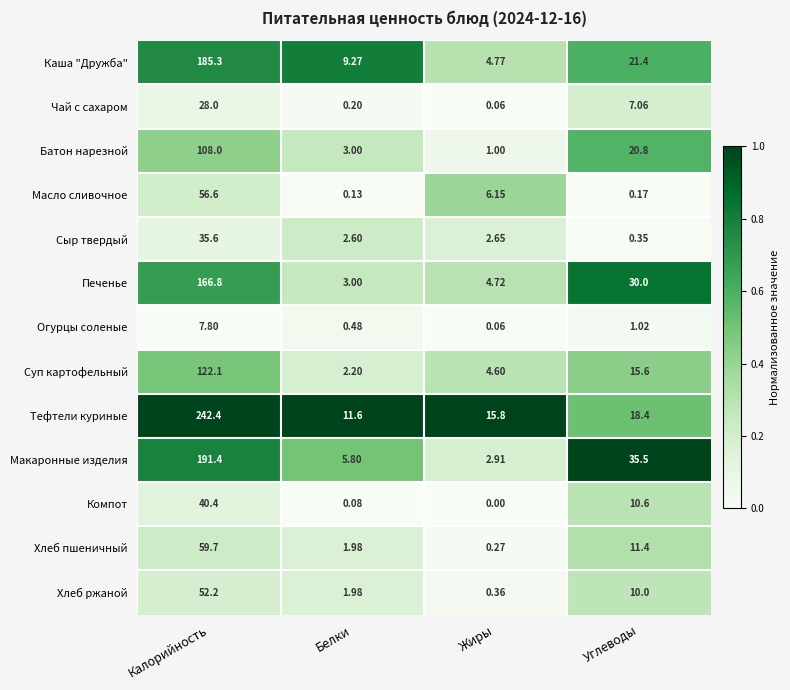

Which category has the highest value across all series?

Калорийность